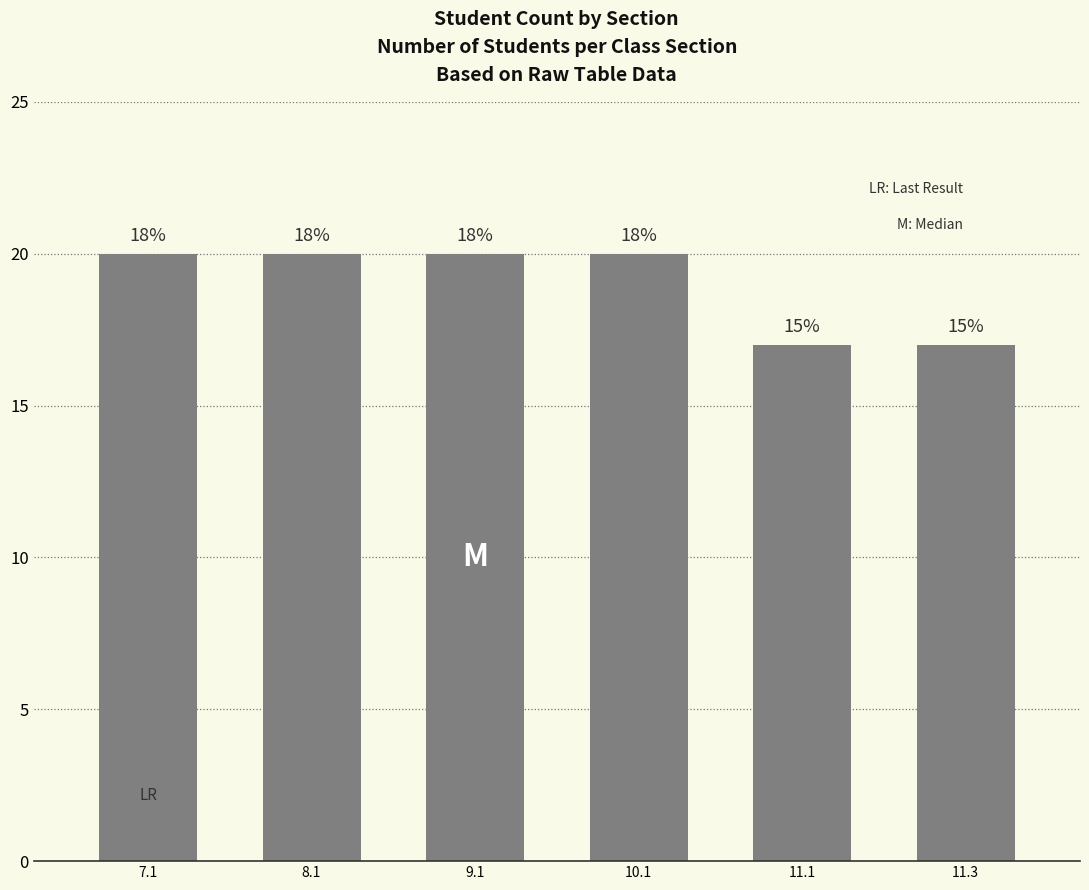

Approximately how many times larger is the value at 9.1 compared to 10.1?

1.0